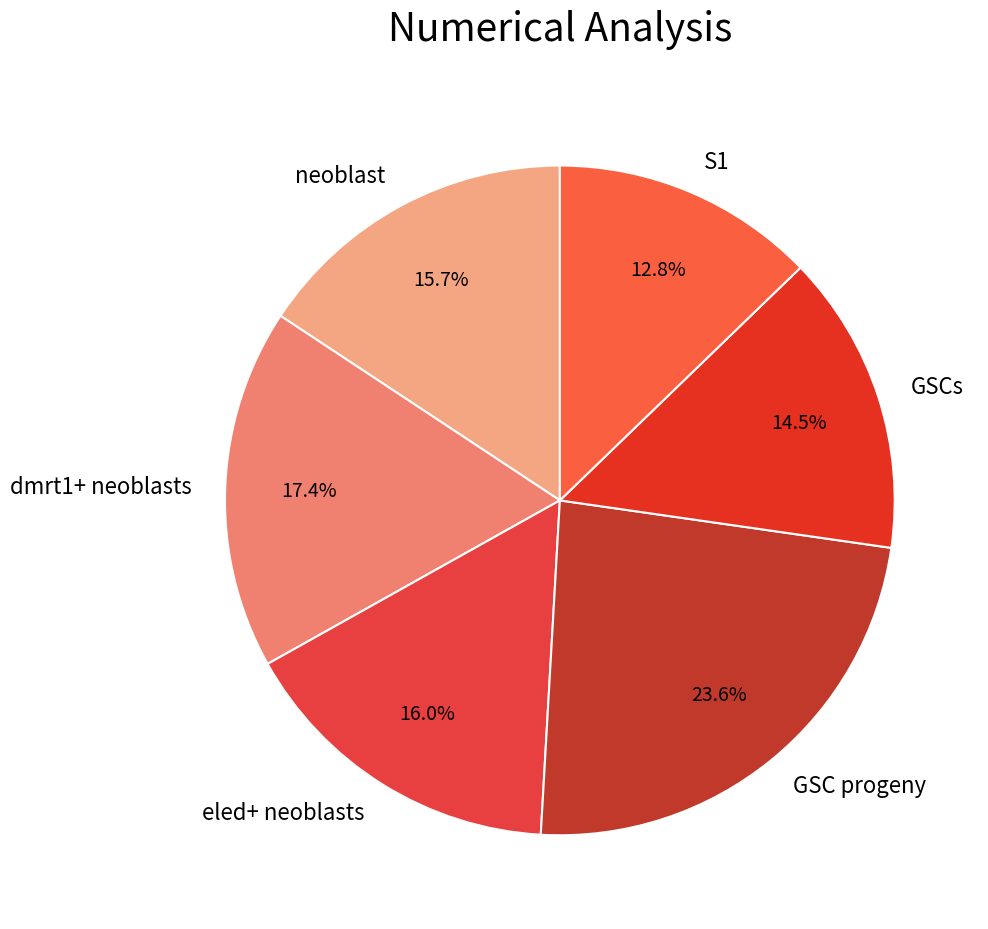

To the nearest percent, what is the difference between the largest and smallest slice percentages?

11%